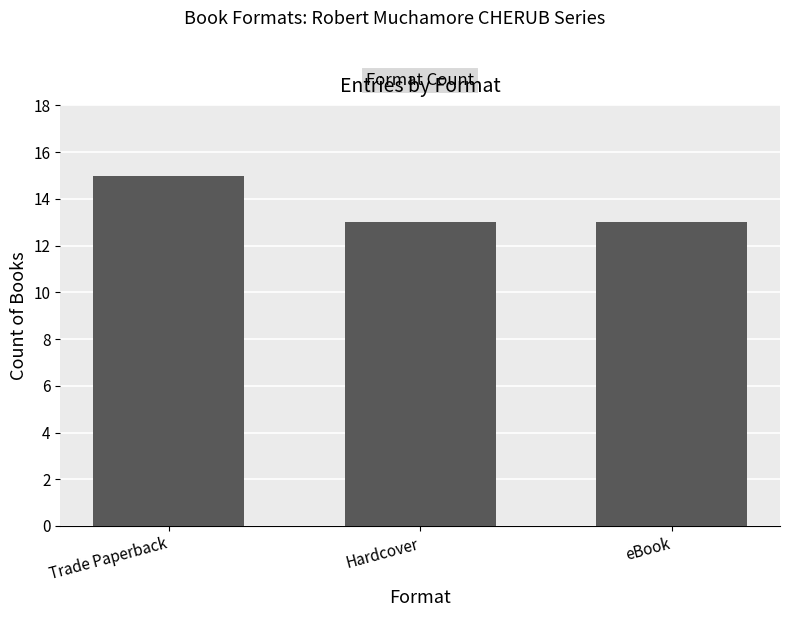

Reading left to right, transcribe all the data shown in this chart.

15	13	13